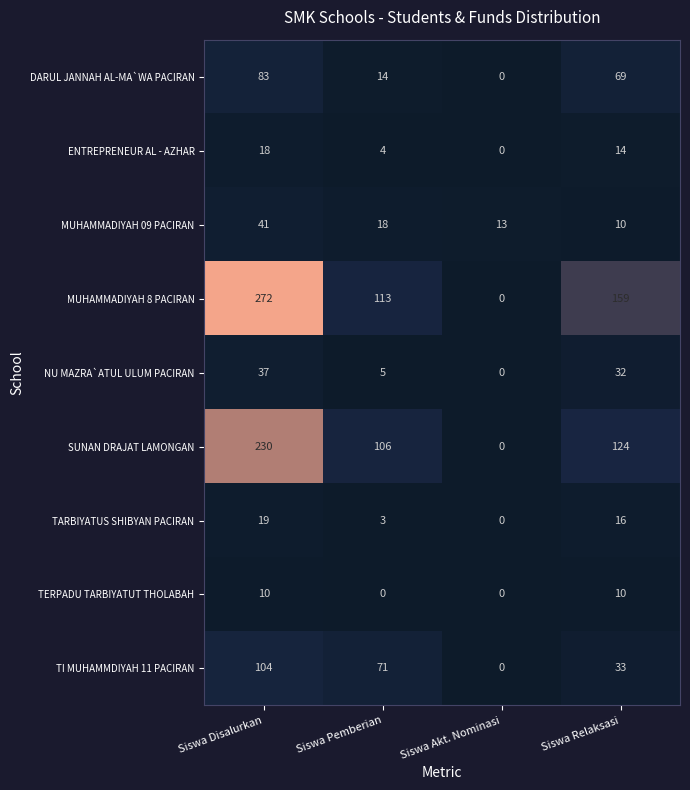

How many data points in MUHAMMADIYAH 09 PACIRAN are less than 18?

2